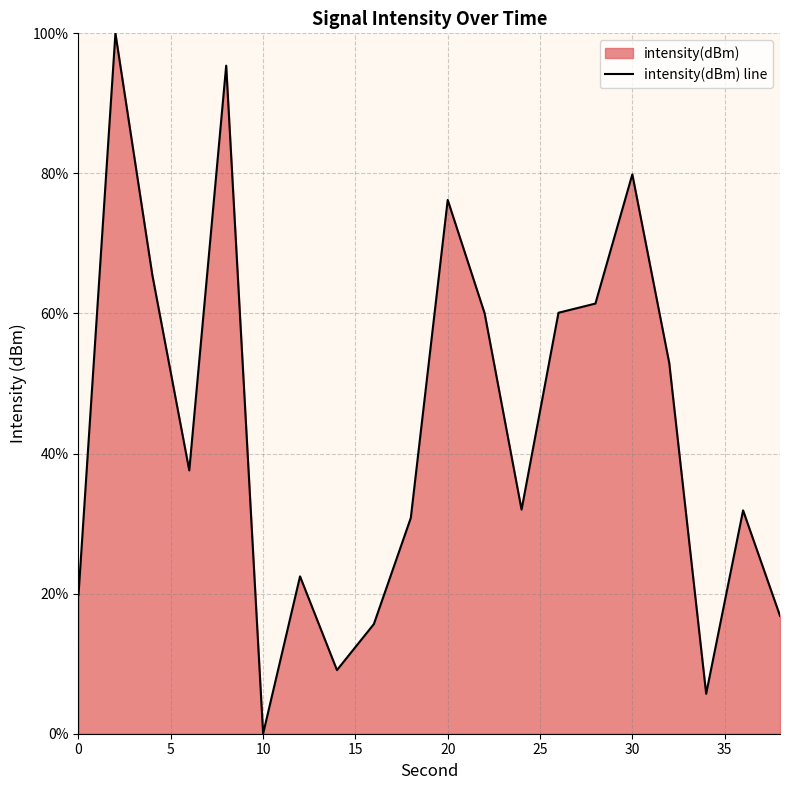

What is the value of the 14th point from the left?

60.1